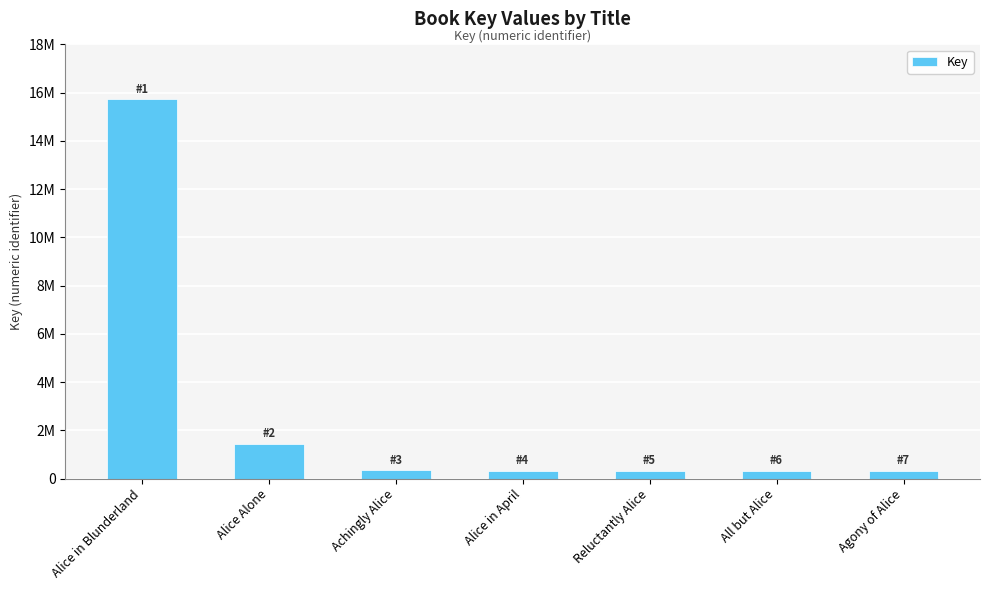

Rank the categories by value from highest to lowest.

Alice in Blunderland, Alice Alone, Achingly Alice, Alice in April, All but Alice, Reluctantly Alice, Agony of Alice